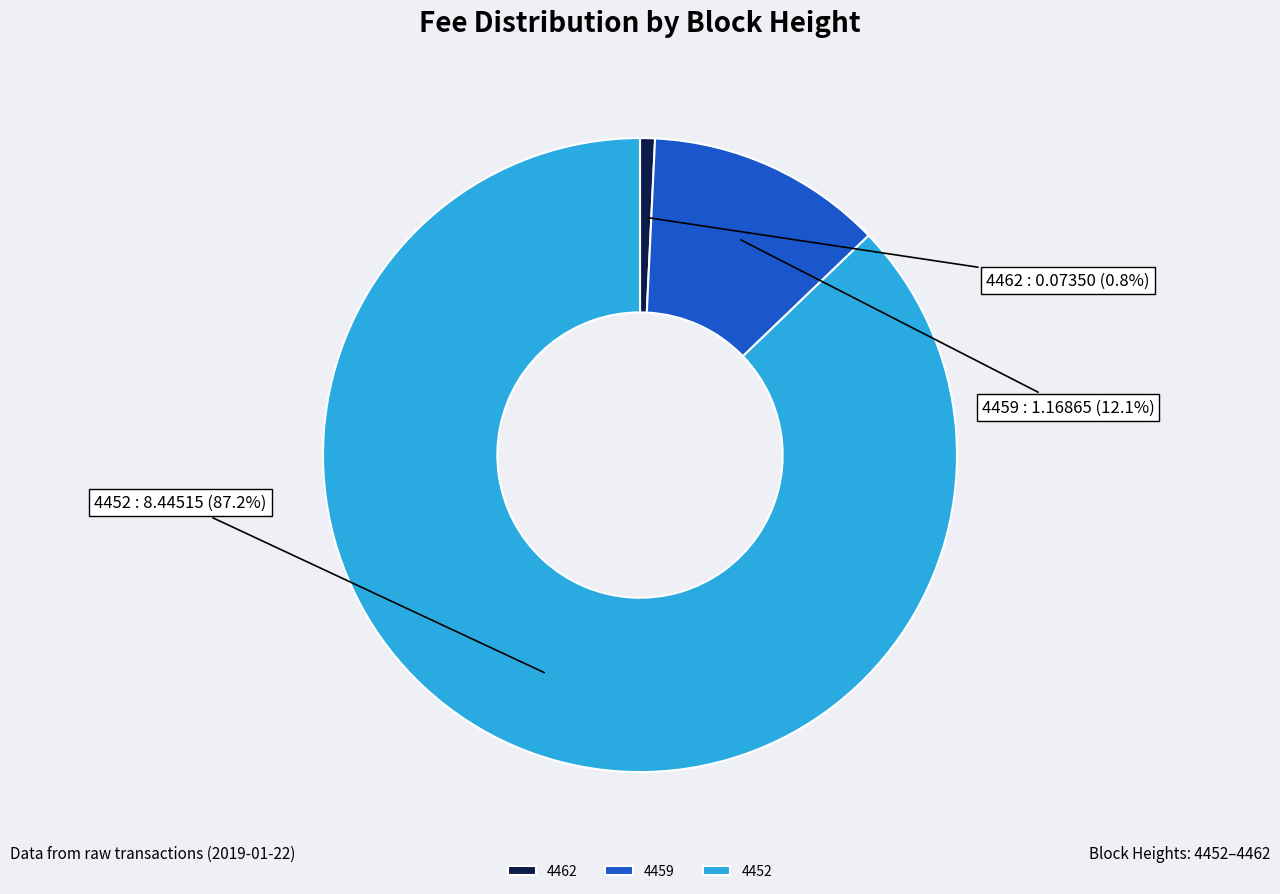

Between 4462 and 4459, which is larger?

4459